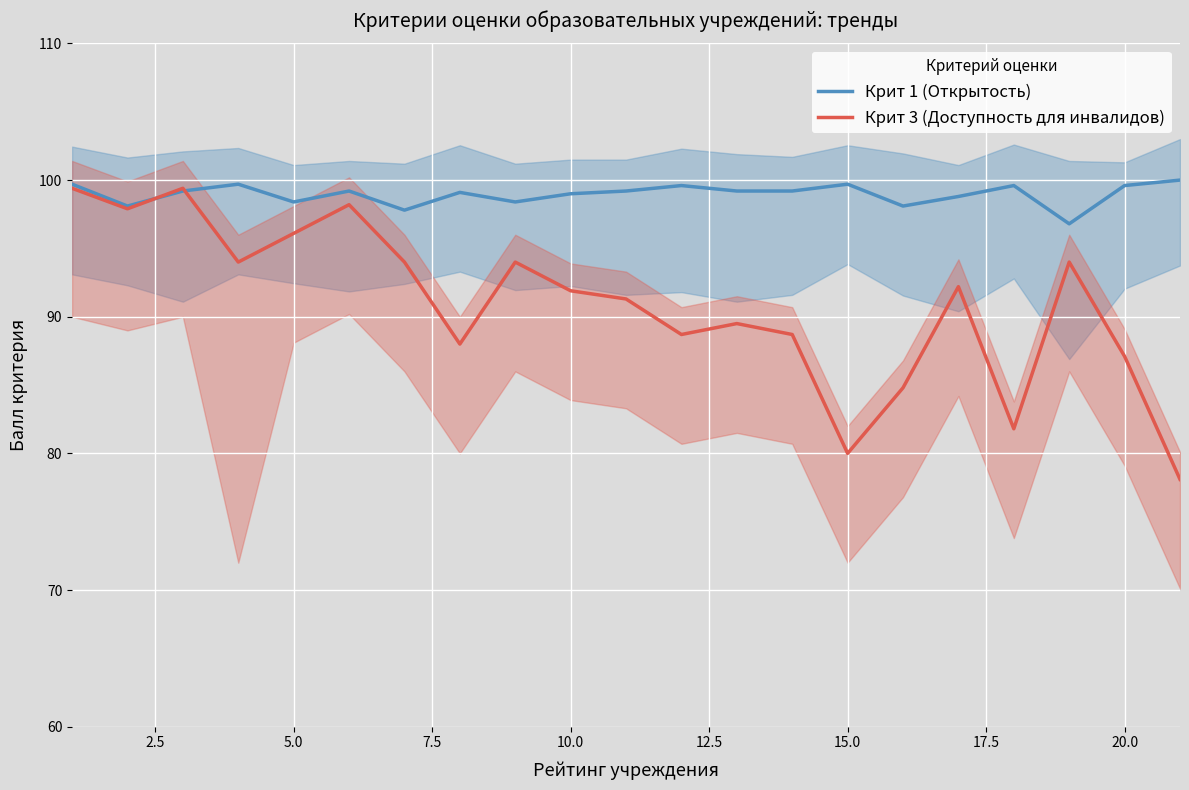

What is the minimum value for Крит 3 (Доступность для инвалидов)?

78.1